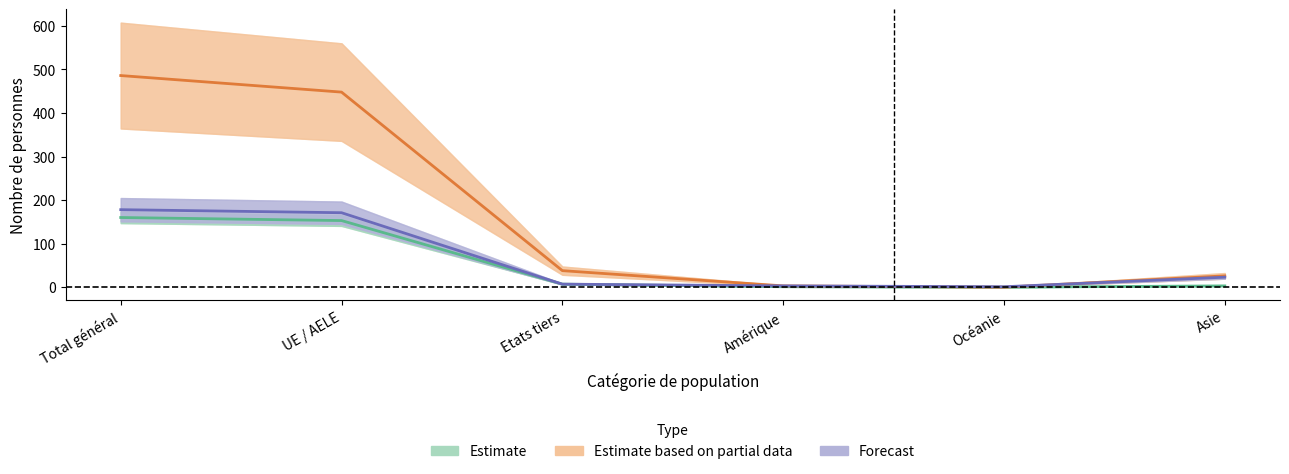

Reading left to right, what are all the values shown in this chart?

Estimate: Total général=160	UE / AELE=153	Etats tiers=7	Amérique=1	Océanie=0	Asie=3
Estimate based on partial data: Total général=486	UE / AELE=448	Etats tiers=38	Amérique=3	Océanie=0	Asie=26
Forecast: Total général=178	UE / AELE=171	Etats tiers=7	Amérique=3	Océanie=1	Asie=23